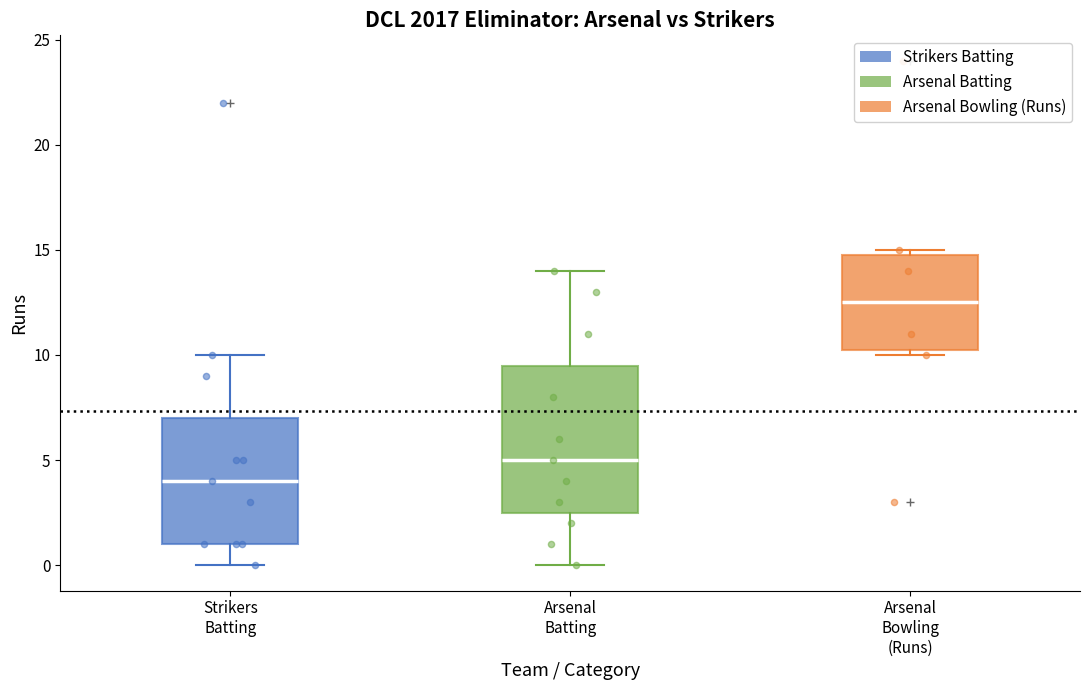

Reading left to right, read every box against the y-axis: the position of its median line, the range the box covers, and the ends of its whiskers. The values are not printed on the chart, so give them approximately, as read against the axis.

Strikers Batting: median 4.0, box 1.0 to 7.0, whiskers 0.0 to 10.0
Arsenal Batting: median 5.0, box 2.5 to 9.5, whiskers 0.0 to 14.0
Arsenal Bowling (Runs): median 12.5, box 10.5 to 15.0, whiskers 10.0 to 15.0 (just above the box's upper edge)